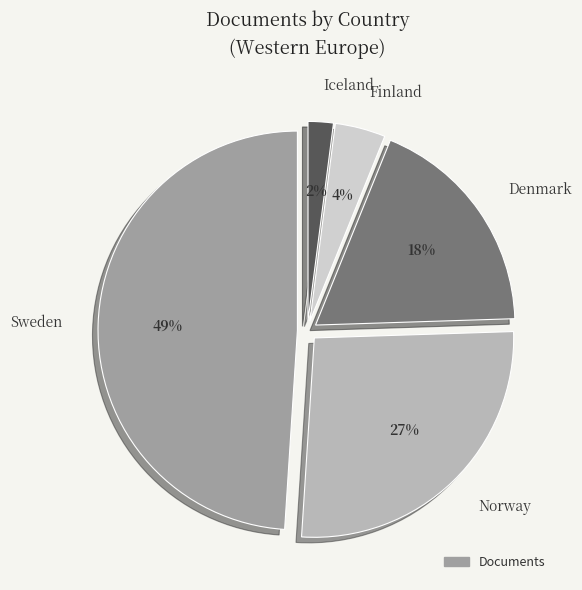

Count the number of slices in the pie.

5